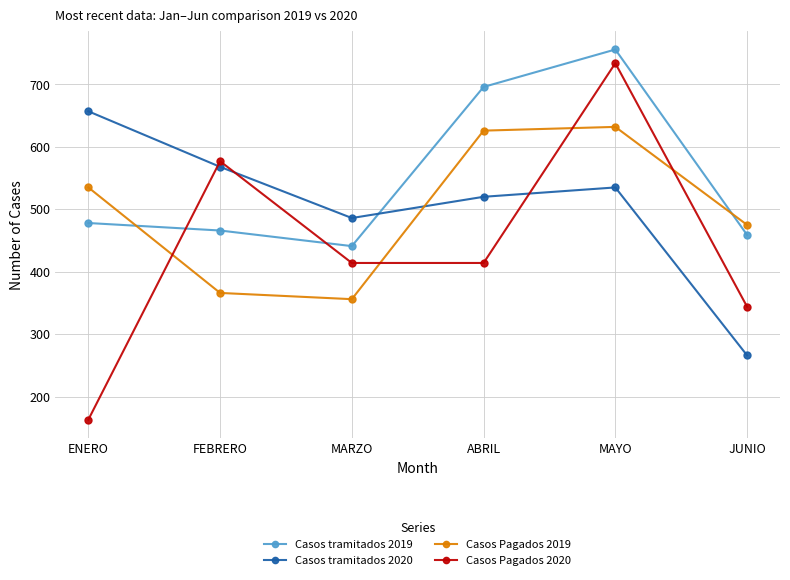

How many distinct data groups are displayed?

4